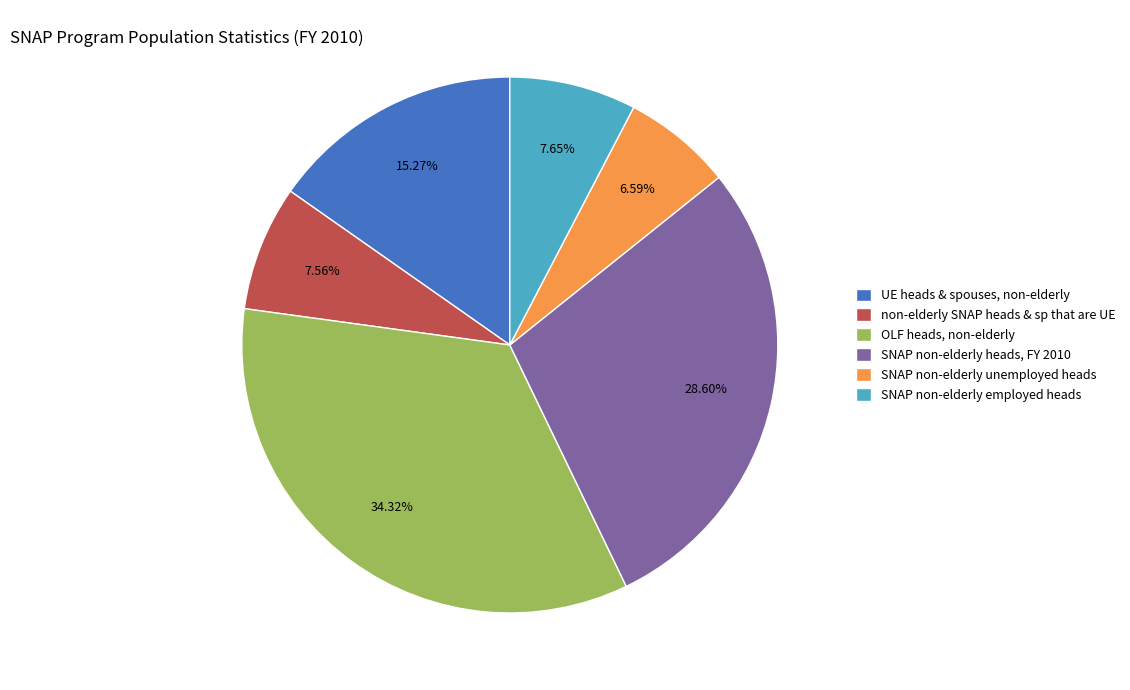

Is there a majority slice in this chart?

No